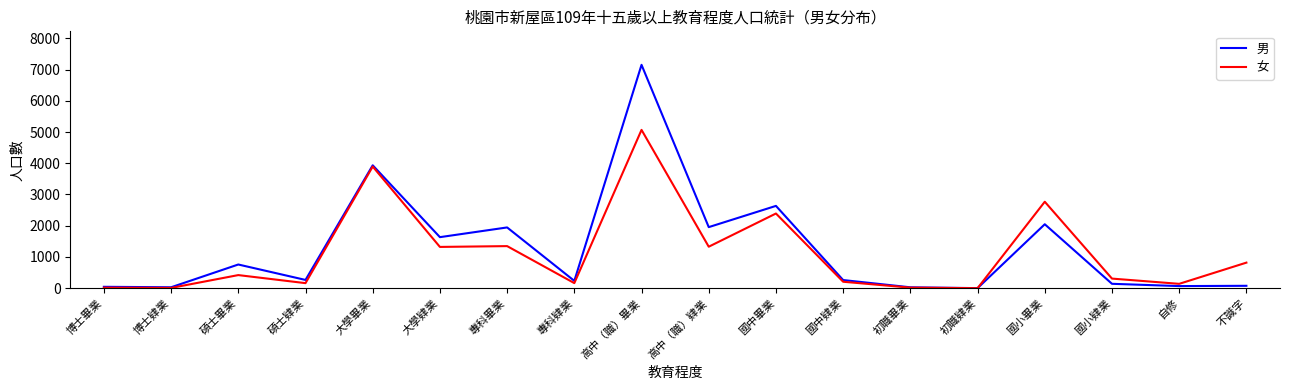

What is the sum of all 男 values?

23204